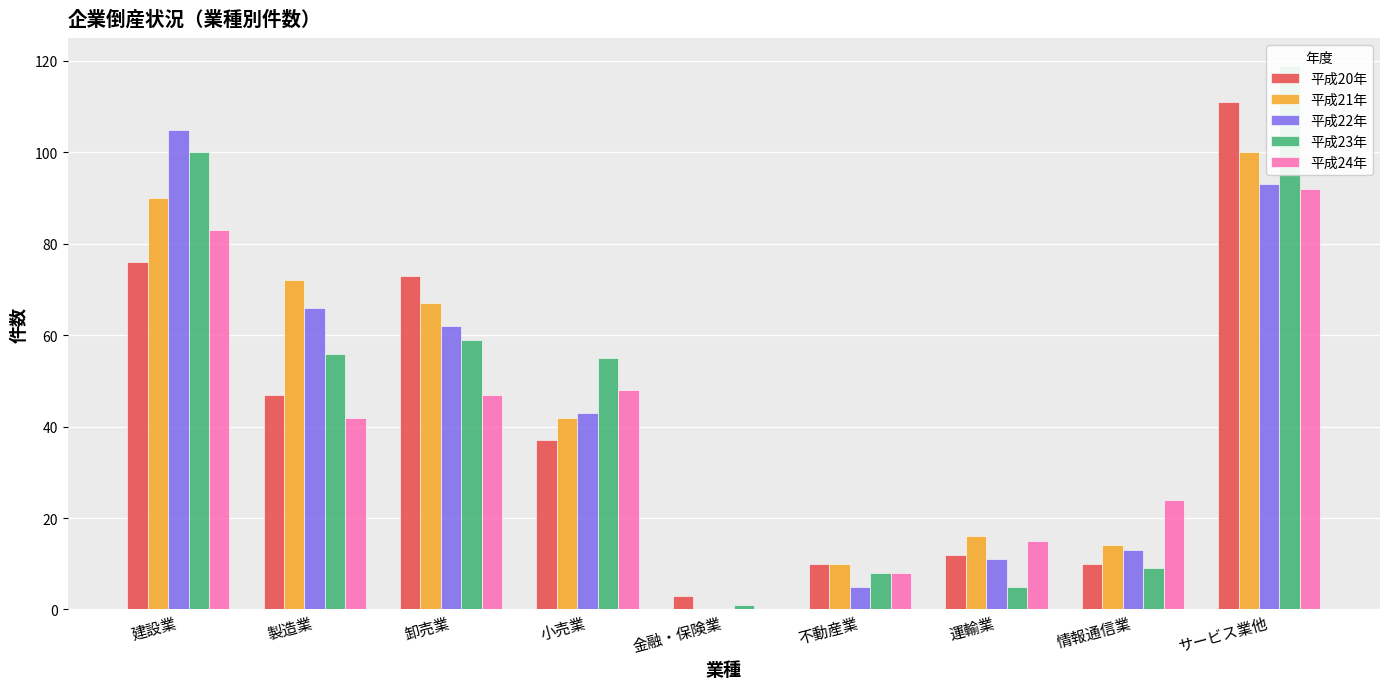

Which category has the highest value in the 平成23年 series?

サービス業他